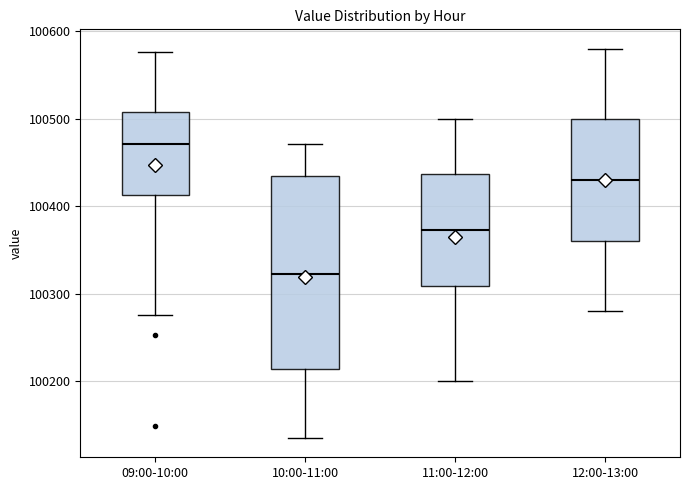

Reading left to right, read every box against the y-axis: the position of its median line, the range the box covers, and the ends of its whiskers. The values are not printed on the chart, so give them approximately, as read against the axis.

09:00-10:00: median 100470, box 100410 to 100510, whiskers 100280 to 100580
10:00-11:00: median 100320, box 100210 to 100430, whiskers 100140 to 100470
11:00-12:00: median 100370, box 100310 to 100440, whiskers 100200 to 100500
12:00-13:00: median 100430, box 100360 to 100500, whiskers 100280 to 100580